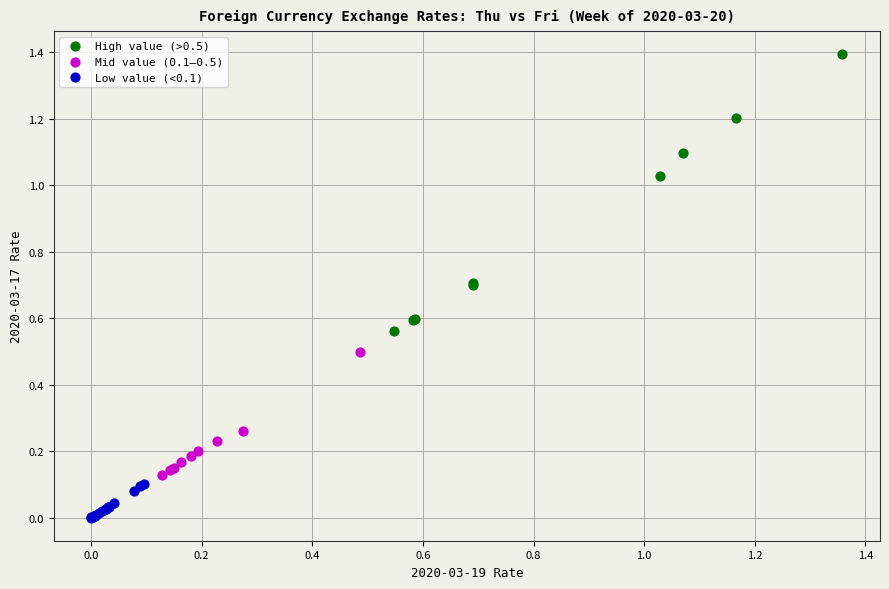

Which series reaches the maximum Y coordinate?

High value (>0.5)